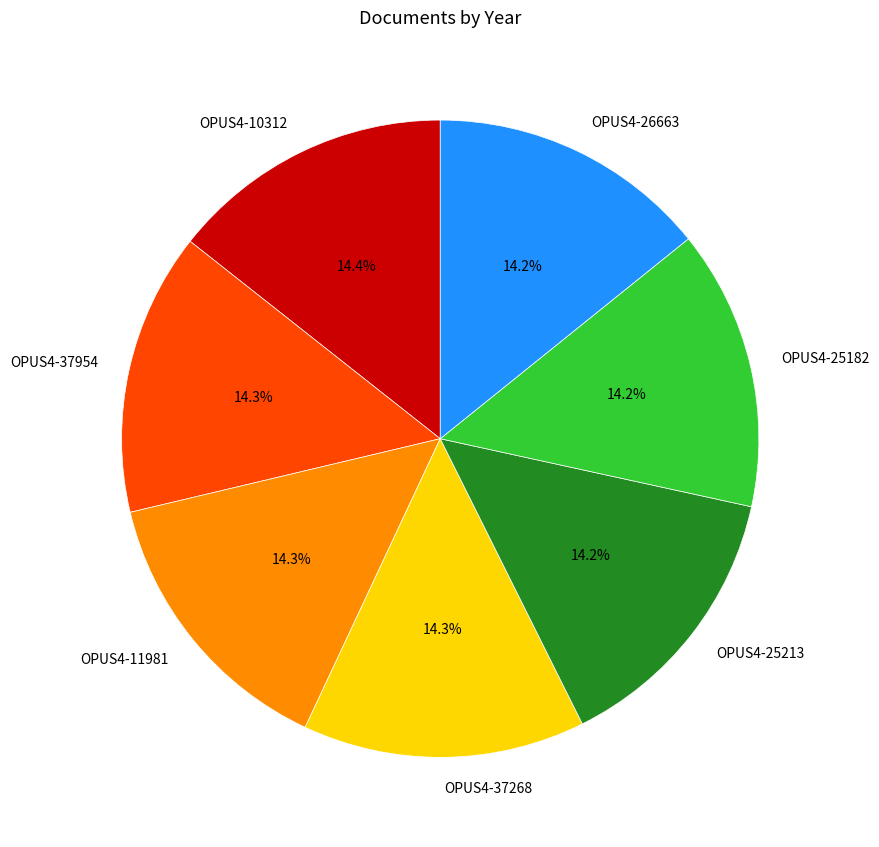

Do OPUS4-37268 and OPUS4-11981 together represent more than half of the pie?

No